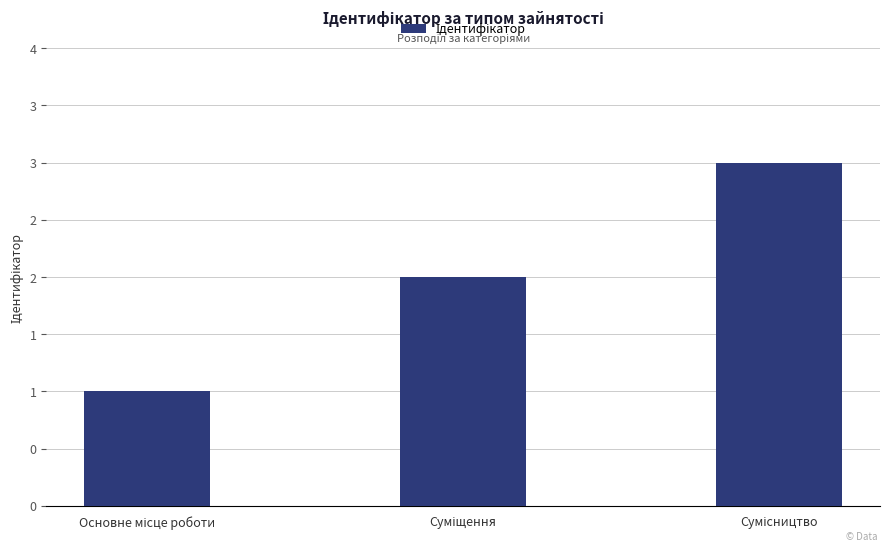

What is the minimum value shown in the chart?

1